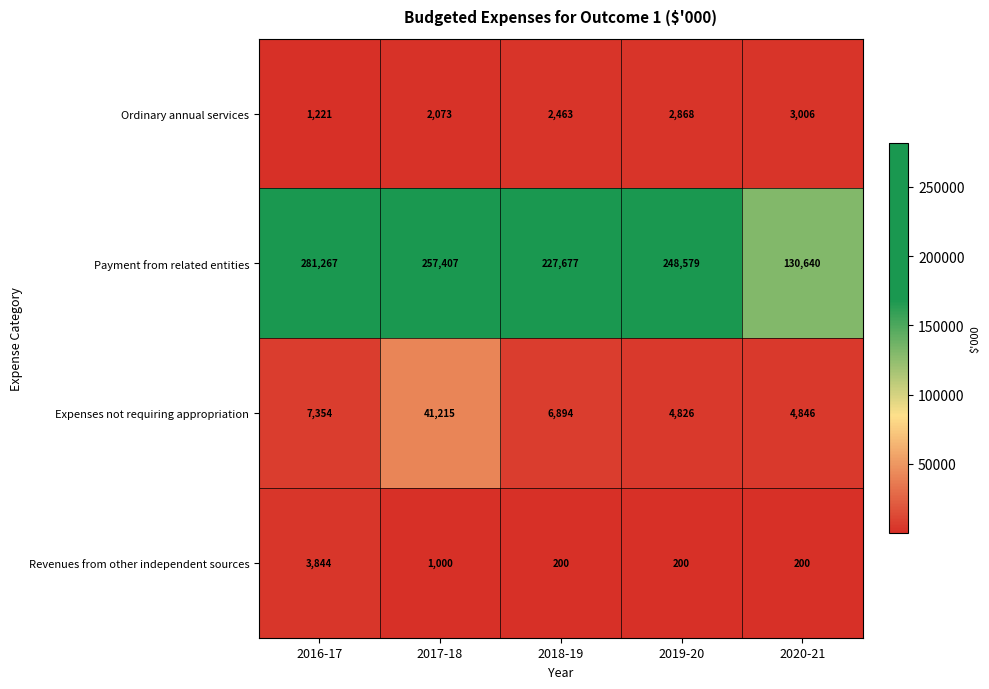

List the series in order of their peak value, highest first.

Payment from related entities, Expenses not requiring appropriation, Revenues from other independent sources, Ordinary annual services